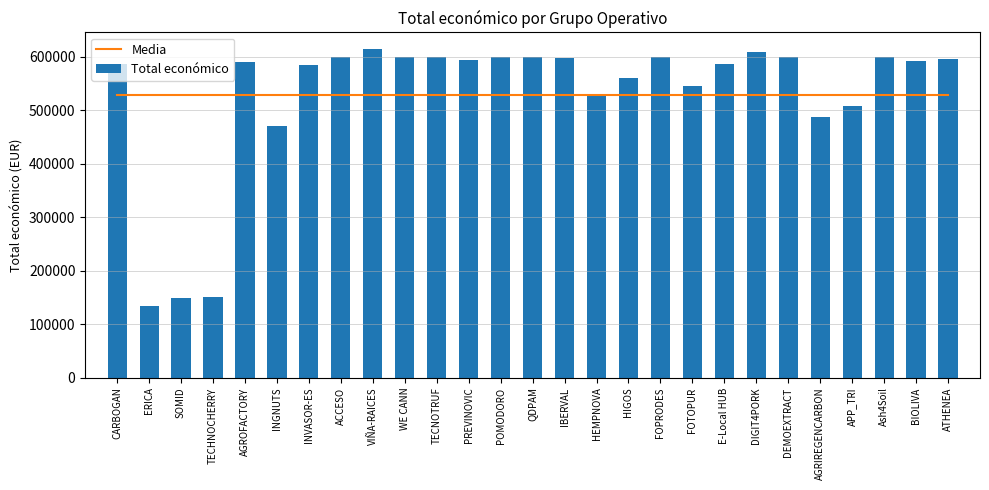

What is the label of the 7th bar from the right?

DIGIT4PORK